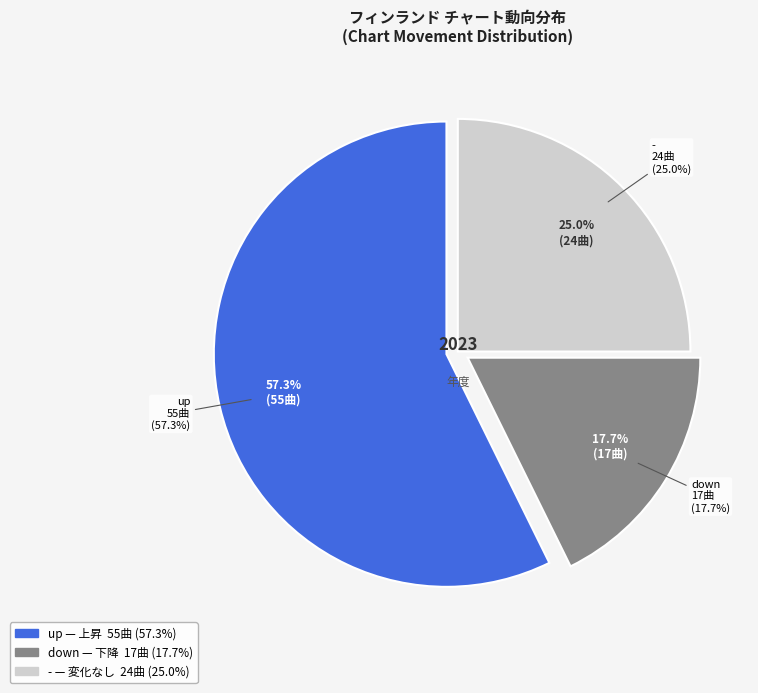

Which category has the biggest portion of the pie?

up